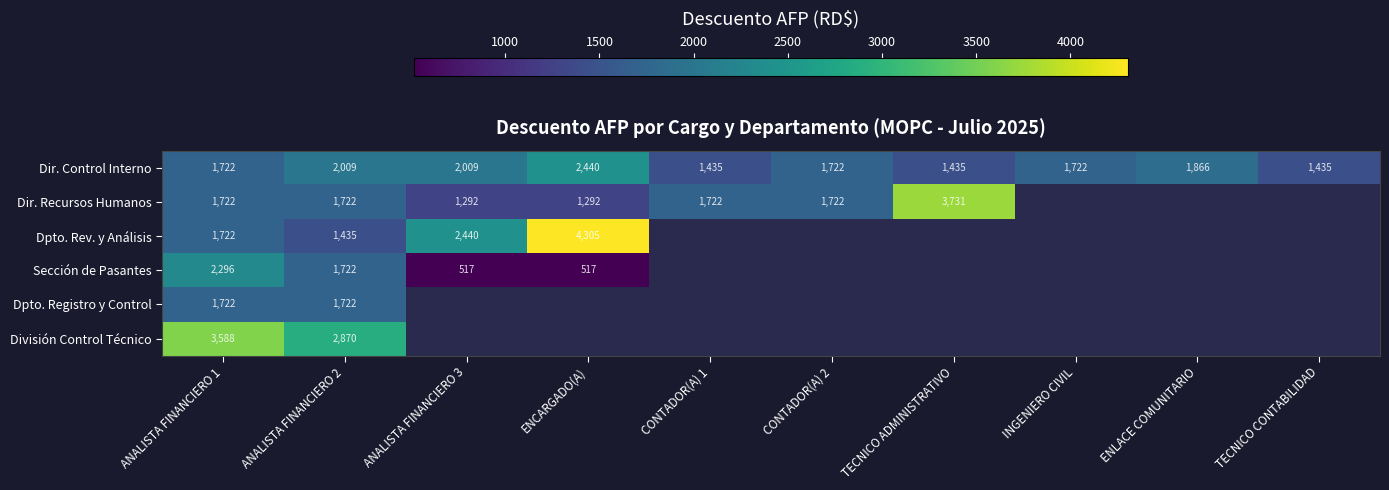

Is it true that Dir. Recursos Humanos equals 1884 at TECNICO ADMINISTRATIVO?

False